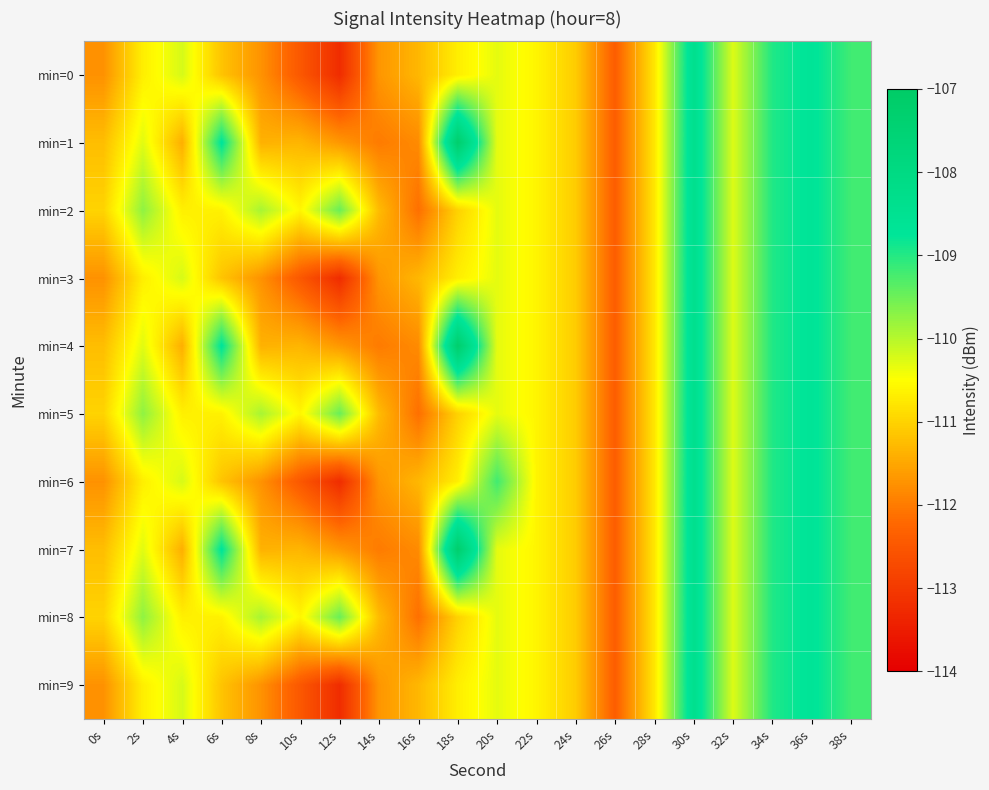

Reading left to right, extract all data points from this chart.

min=0: 0s=-111.7	2s=-110.7	4s=-110.2	6s=-111.2	8s=-111.7	10s=-112.5	12s=-113.2	14s=-111.7	16s=-111.3	18s=-110.7	20s=-110.3	22s=-110.6	24s=-111.1	26s=-112.4	28s=-110.8	30s=-108.4	32s=-110.3	34s=-109.0	36s=-108.7	38s=-109.2
min=1: 0s=-111.2	2s=-110.3	4s=-111.4	6s=-108.7	8s=-111.4	10s=-111.3	12s=-111.7	14s=-112.0	16s=-111.8	18s=-107.3	20s=-110.3	22s=-110.6	24s=-111.1	26s=-112.4	28s=-110.8	30s=-108.4	32s=-110.3	34s=-109.0	36s=-108.7	38s=-109.2
min=2: 0s=-111.0	2s=-109.7	4s=-110.7	6s=-110.6	8s=-109.9	10s=-110.6	12s=-109.5	14s=-111.3	16s=-112.1	18s=-111.0	20s=-110.3	22s=-110.6	24s=-111.1	26s=-112.4	28s=-110.8	30s=-108.4	32s=-110.3	34s=-109.0	36s=-108.7	38s=-109.2
min=3: 0s=-111.7	2s=-110.7	4s=-110.2	6s=-111.2	8s=-111.7	10s=-112.5	12s=-113.2	14s=-111.7	16s=-111.3	18s=-110.7	20s=-110.3	22s=-110.6	24s=-111.1	26s=-112.4	28s=-110.8	30s=-108.4	32s=-110.3	34s=-109.0	36s=-108.7	38s=-109.2
min=4: 0s=-111.2	2s=-110.3	4s=-111.4	6s=-108.7	8s=-111.4	10s=-111.3	12s=-111.7	14s=-112.0	16s=-111.8	18s=-107.3	20s=-110.3	22s=-110.6	24s=-111.1	26s=-112.4	28s=-110.8	30s=-108.4	32s=-110.3	34s=-109.0	36s=-108.7	38s=-109.2
min=5: 0s=-111.0	2s=-109.7	4s=-110.7	6s=-110.6	8s=-109.9	10s=-110.6	12s=-109.5	14s=-111.3	16s=-112.1	18s=-111.0	20s=-110.3	22s=-110.6	24s=-111.1	26s=-112.4	28s=-110.8	30s=-108.4	32s=-110.3	34s=-109.0	36s=-108.7	38s=-109.2
min=6: 0s=-111.7	2s=-110.7	4s=-110.2	6s=-111.2	8s=-111.7	10s=-112.5	12s=-113.2	14s=-111.7	16s=-111.3	18s=-110.7	20s=-109.2	22s=-110.6	24s=-111.1	26s=-112.4	28s=-110.8	30s=-108.4	32s=-110.3	34s=-109.0	36s=-108.7	38s=-109.2
min=7: 0s=-111.2	2s=-110.3	4s=-111.4	6s=-108.7	8s=-111.4	10s=-111.3	12s=-111.7	14s=-112.0	16s=-111.8	18s=-107.3	20s=-110.3	22s=-110.6	24s=-111.1	26s=-112.4	28s=-110.8	30s=-108.4	32s=-110.3	34s=-109.0	36s=-108.7	38s=-109.2
min=8: 0s=-111.0	2s=-109.7	4s=-110.7	6s=-110.6	8s=-109.9	10s=-110.6	12s=-109.5	14s=-111.3	16s=-112.1	18s=-111.0	20s=-110.3	22s=-110.6	24s=-111.1	26s=-112.4	28s=-110.8	30s=-108.4	32s=-110.3	34s=-109.0	36s=-108.7	38s=-109.2
min=9: 0s=-111.7	2s=-110.7	4s=-110.2	6s=-111.2	8s=-111.7	10s=-112.5	12s=-113.2	14s=-111.7	16s=-111.3	18s=-110.7	20s=-110.3	22s=-110.6	24s=-111.1	26s=-112.4	28s=-110.8	30s=-108.4	32s=-110.3	34s=-109.0	36s=-108.7	38s=-109.2